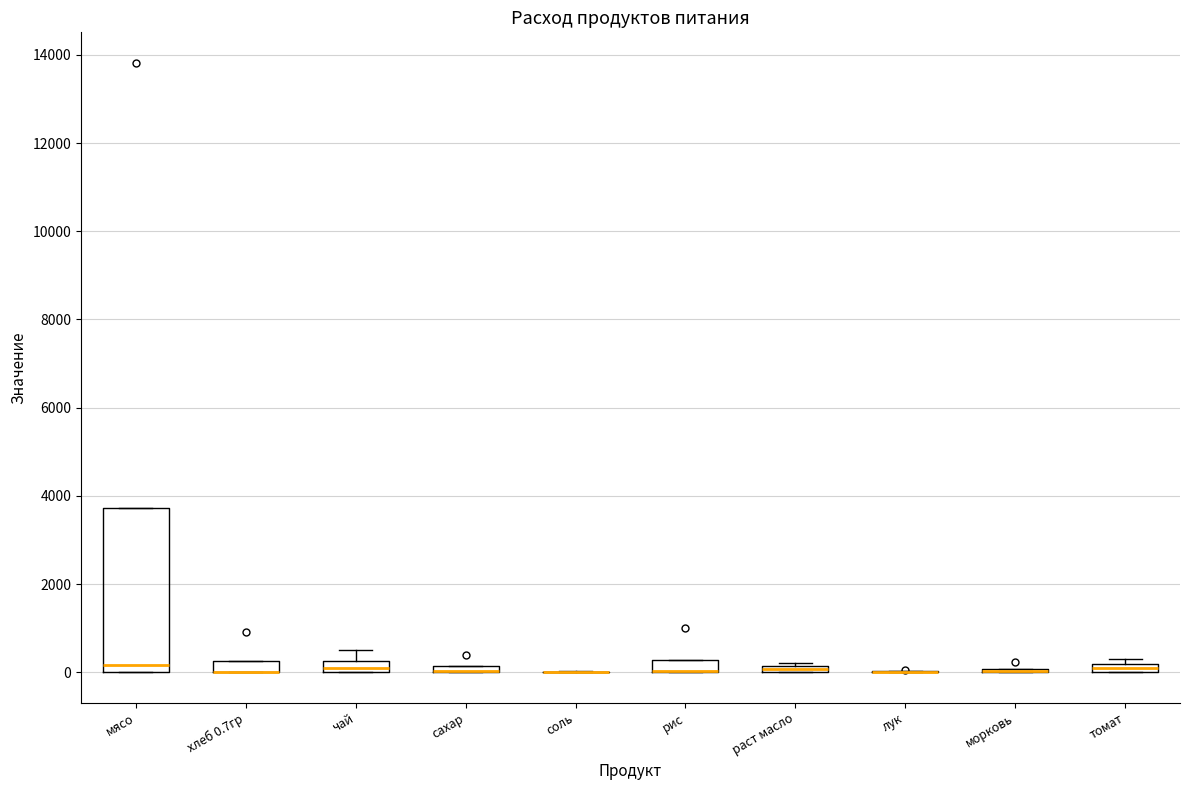

Which box is the tallest, from its lower edge to its upper edge?

мясо